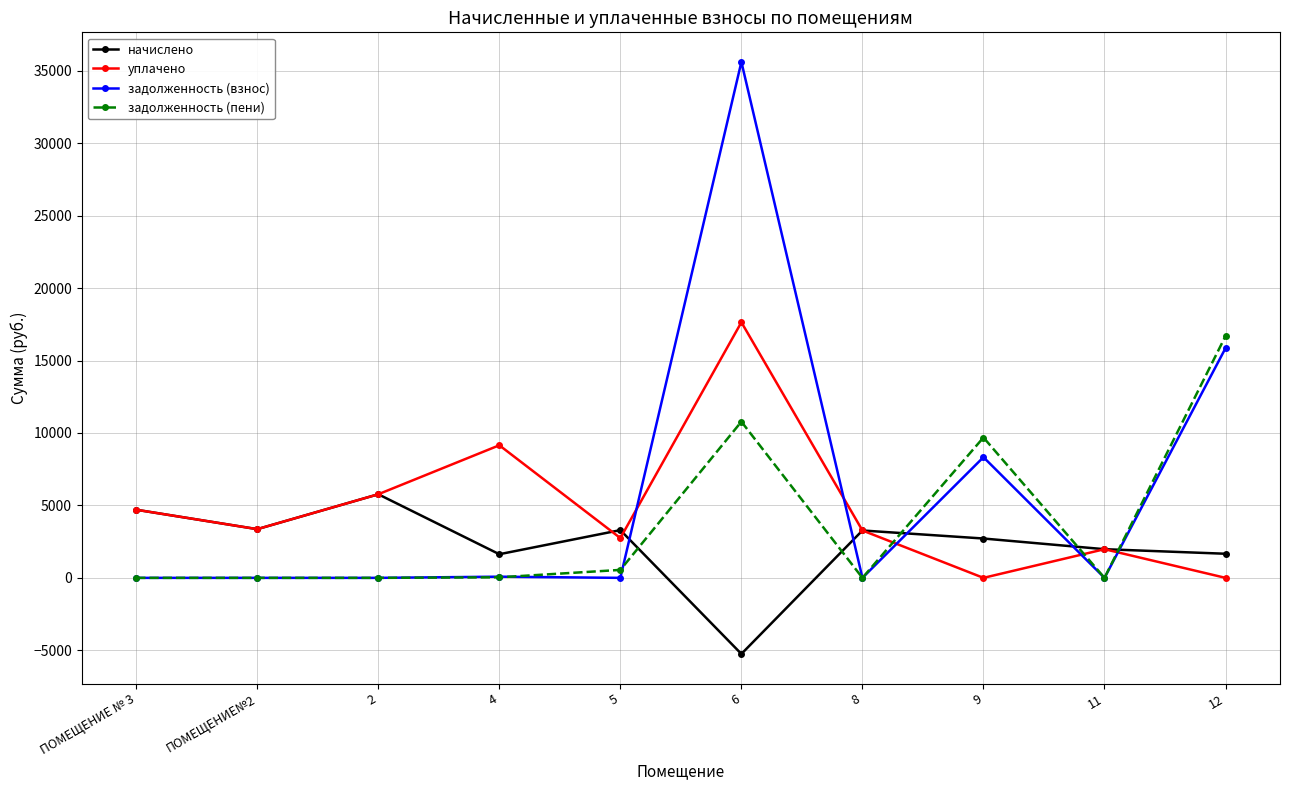

The value of задолженность (пени) at 11 is 0.0. True or false?

True